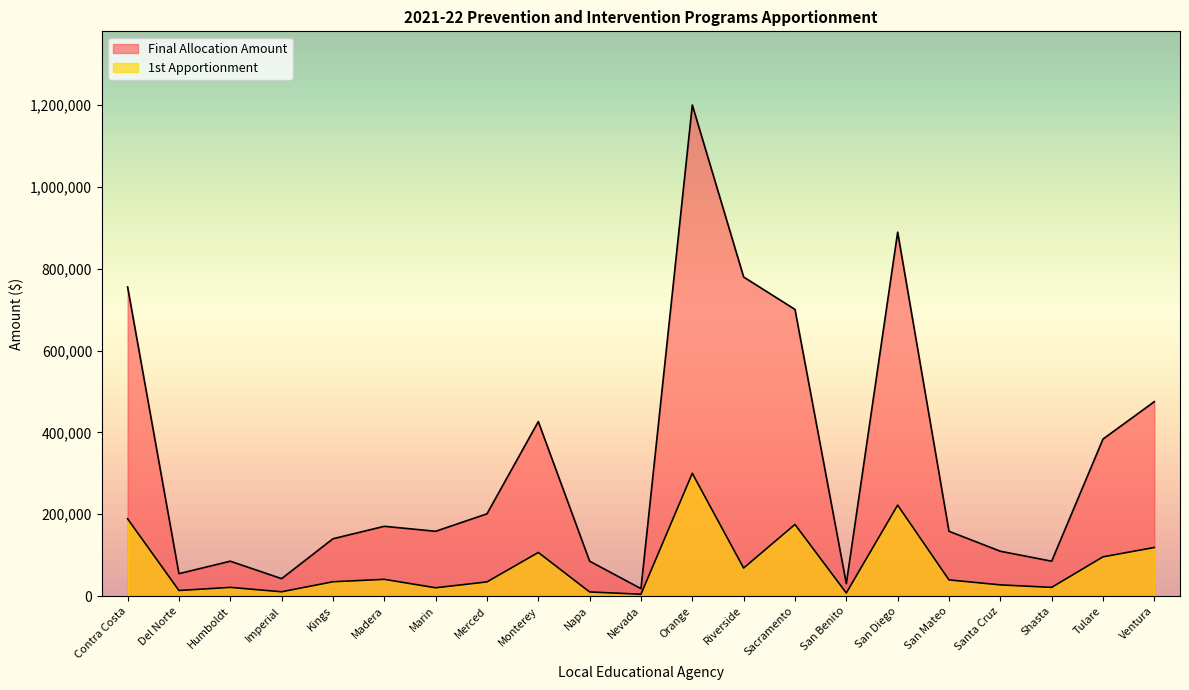

What position from the left is Ventura?

21